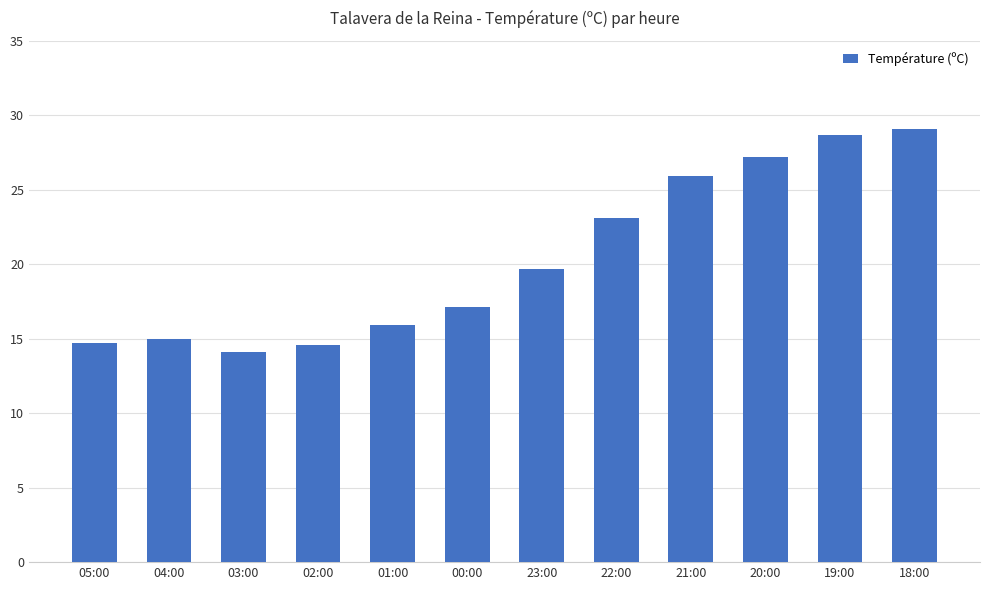

How many data points are less than 19?

6